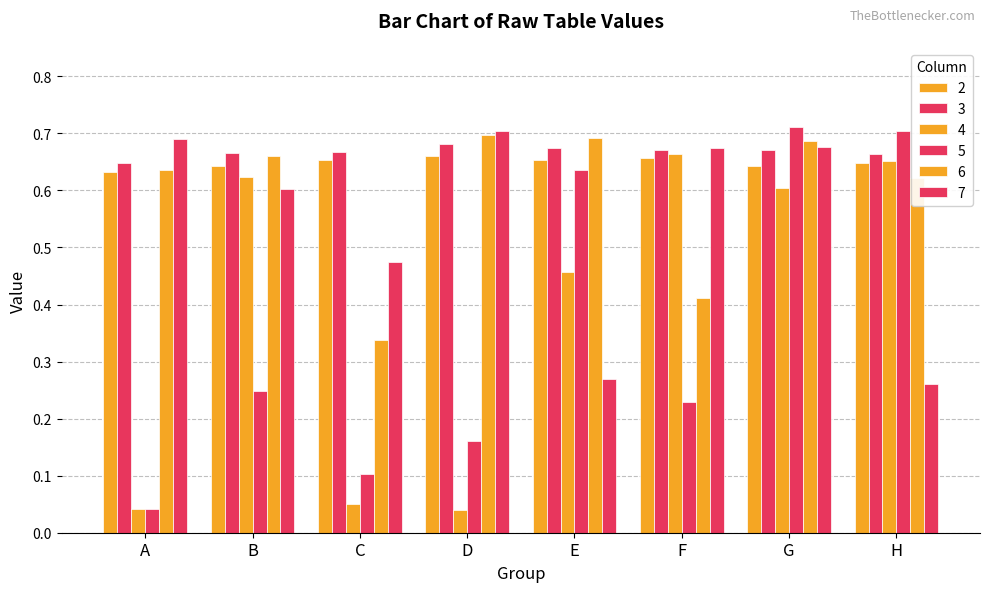

What is the average value of the 6 series?

0.6